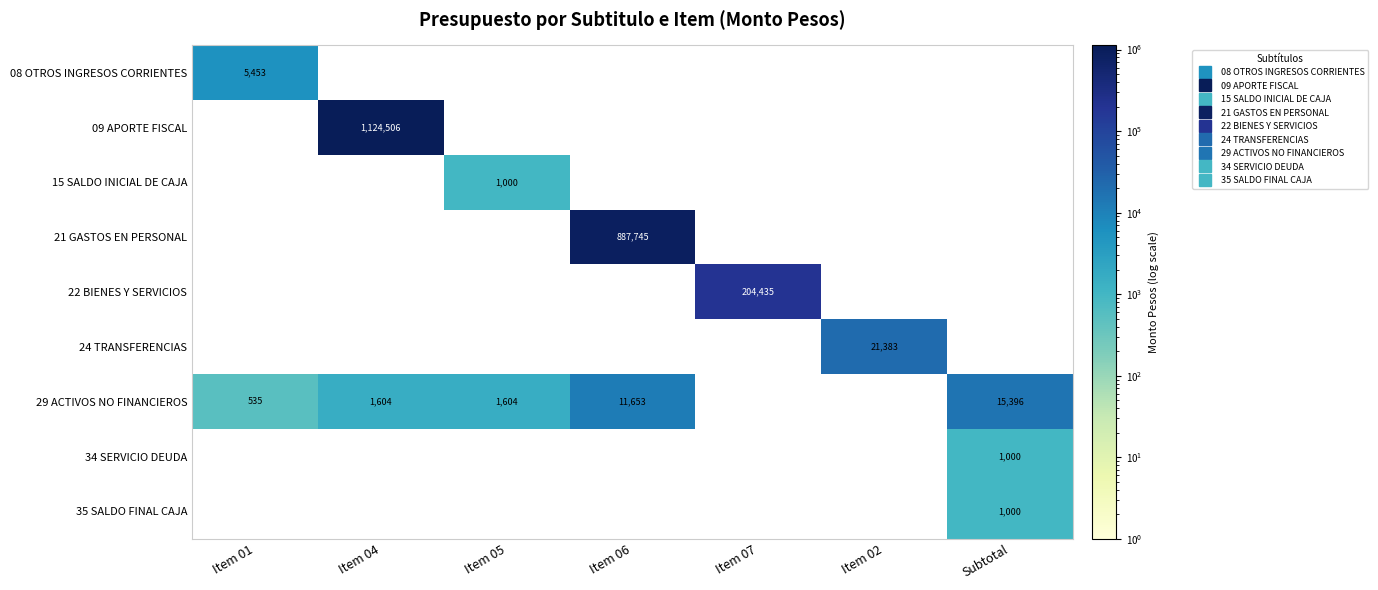

Is it true that 29 ACTIVOS NO FINANCIEROS equals 252.0 at Item 01?

False